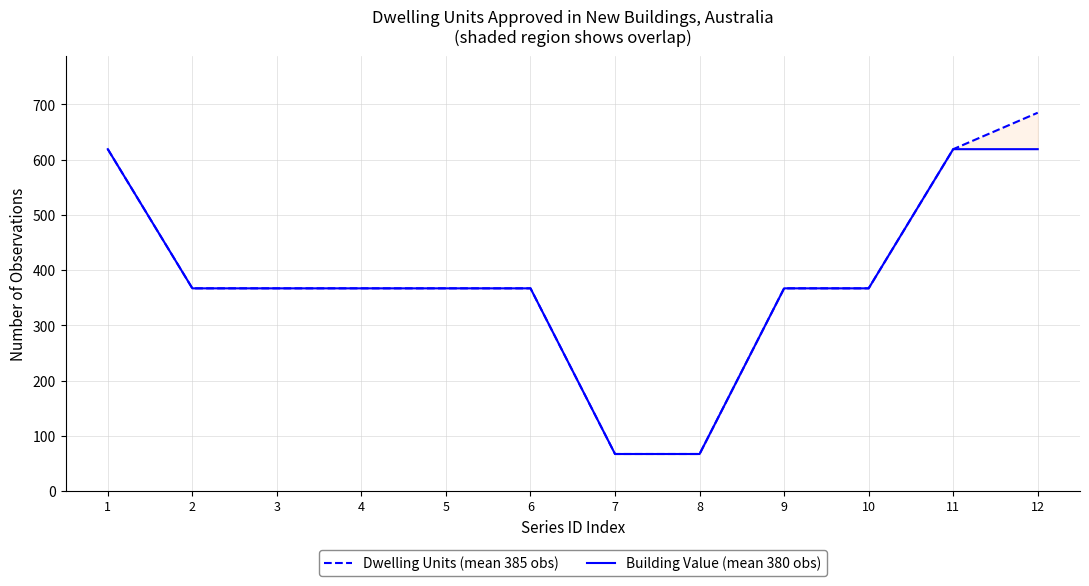

Count the number of data series in this chart.

2